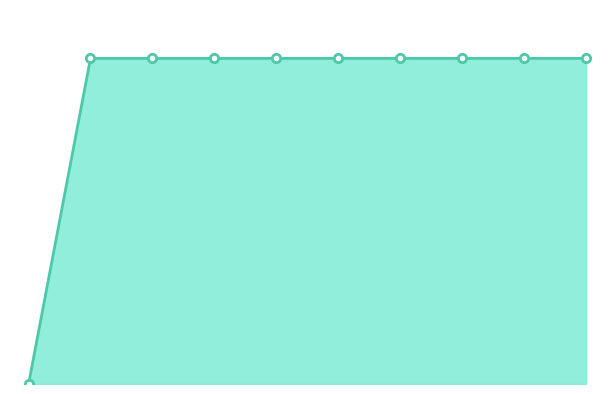

Does the chart have visible grid lines?

No